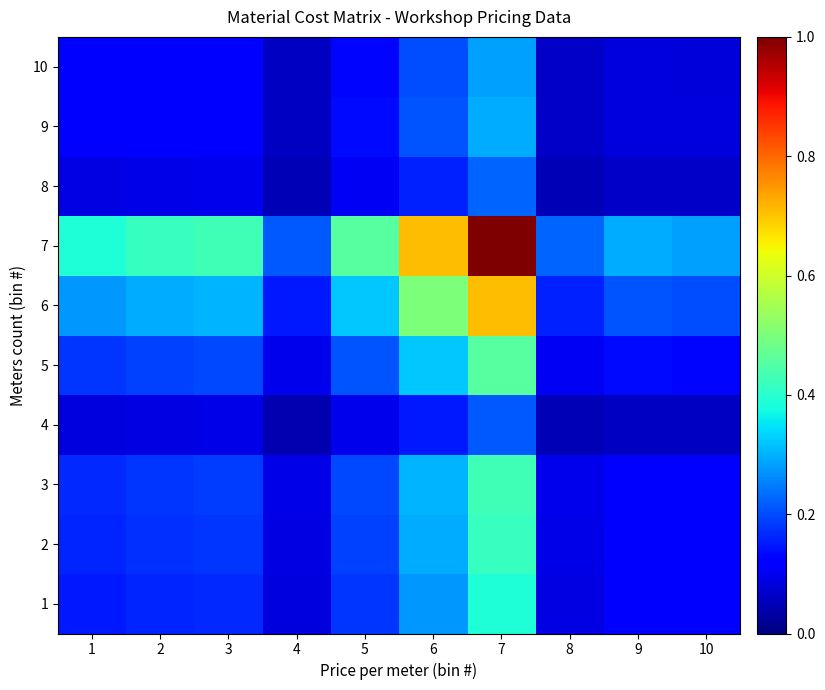

Reading left to right, list all the values displayed in this chart.

1: 1=0.1	2=0.2	3=0.2	4=0.1	5=0.2	6=0.3	7=0.4	8=0.1	9=0.1	10=0.1
2: 1=0.2	2=0.2	3=0.2	4=0.1	5=0.2	6=0.3	7=0.4	8=0.1	9=0.1	10=0.1
3: 1=0.2	2=0.2	3=0.2	4=0.1	5=0.2	6=0.3	7=0.4	8=0.1	9=0.1	10=0.1
4: 1=0.1	2=0.1	3=0.1	4=0.0	5=0.1	6=0.2	7=0.2	8=0.0	9=0.1	10=0.1
5: 1=0.2	2=0.2	3=0.2	4=0.1	5=0.2	6=0.3	7=0.5	8=0.1	9=0.1	10=0.1
6: 1=0.3	2=0.3	3=0.3	4=0.2	5=0.3	6=0.5	7=0.7	8=0.2	9=0.2	10=0.2
7: 1=0.4	2=0.4	3=0.4	4=0.2	5=0.5	6=0.7	7=1.0	8=0.2	9=0.3	10=0.3
8: 1=0.1	2=0.1	3=0.1	4=0.0	5=0.1	6=0.2	7=0.2	8=0.1	9=0.1	10=0.1
9: 1=0.1	2=0.1	3=0.1	4=0.1	5=0.1	6=0.2	7=0.3	8=0.1	9=0.1	10=0.1
10: 1=0.1	2=0.1	3=0.1	4=0.1	5=0.1	6=0.2	7=0.3	8=0.1	9=0.1	10=0.1